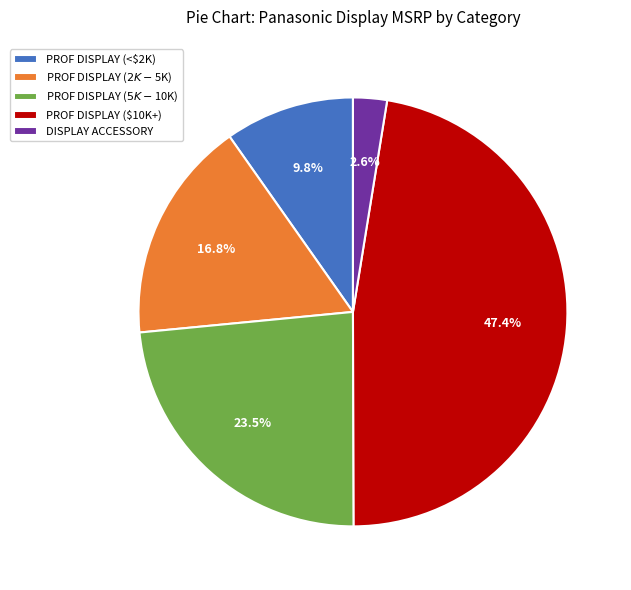

Which category has the smallest portion of the pie?

DISPLAY ACCESSORY